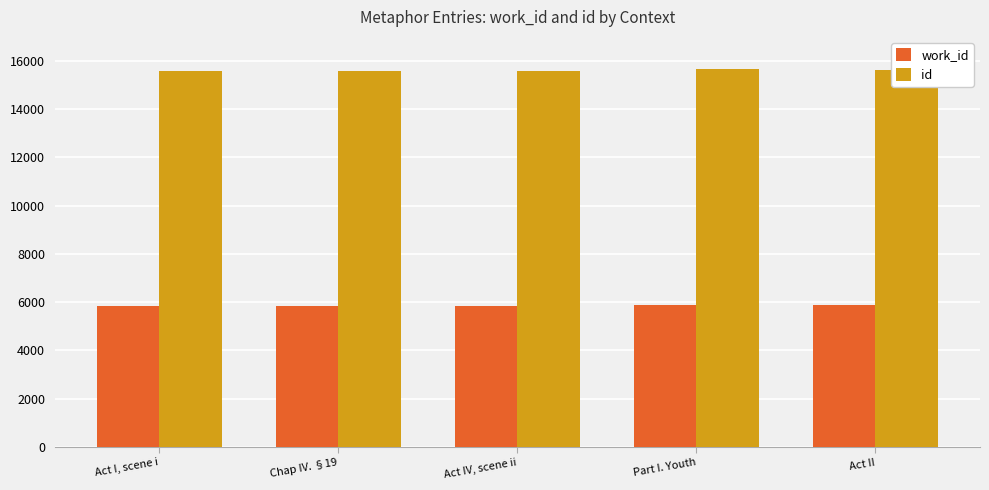

What is the smallest value displayed?

5847